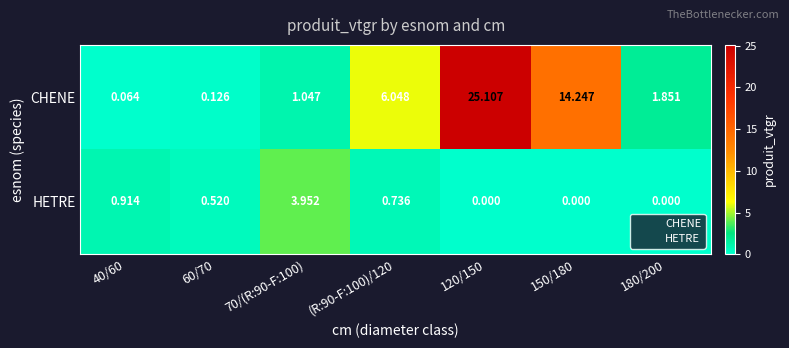

Rank the series at 40/60 from lowest to highest value.

CHENE, HETRE